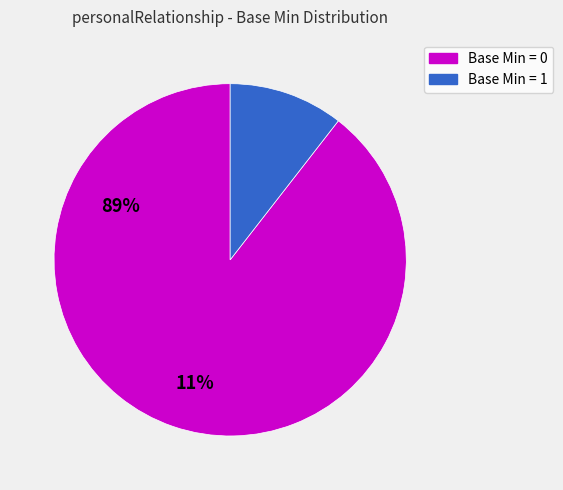

The Base Min = 1 slice represents 19% of the pie. True or false?

False